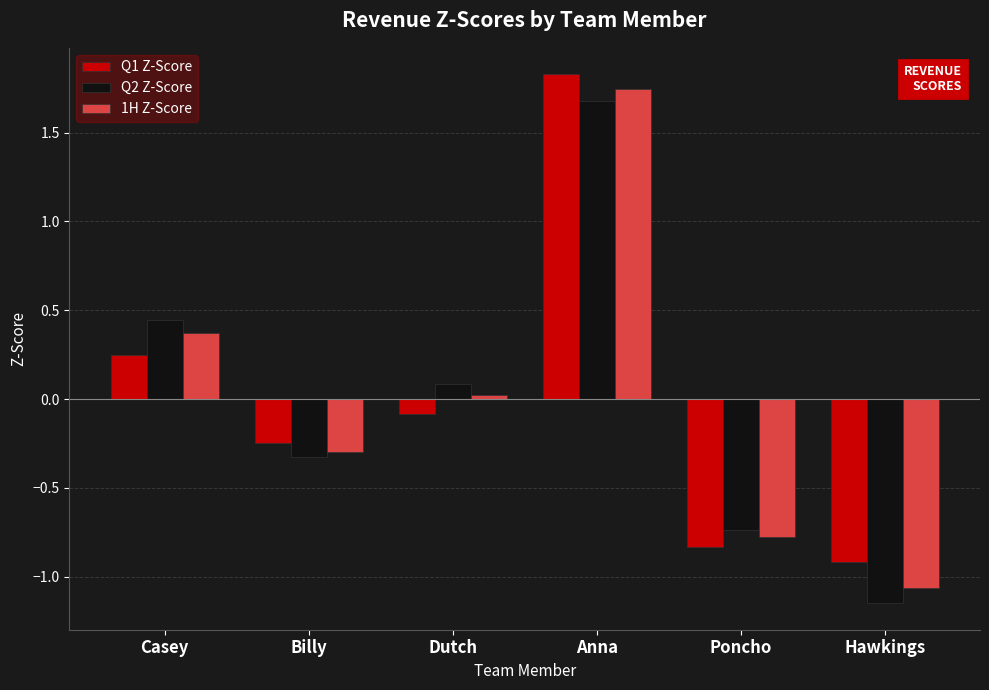

At which category is the sum across all series the highest?

Anna